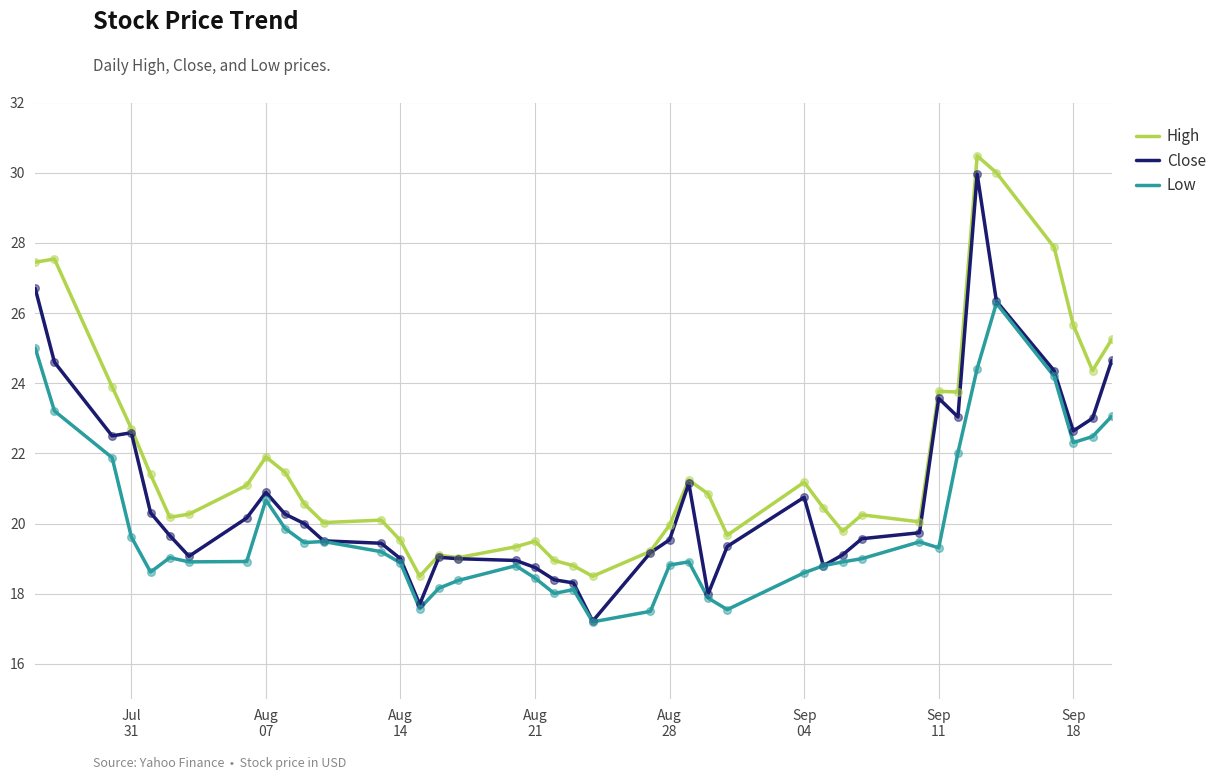

Which series has the largest total across all categories?

High